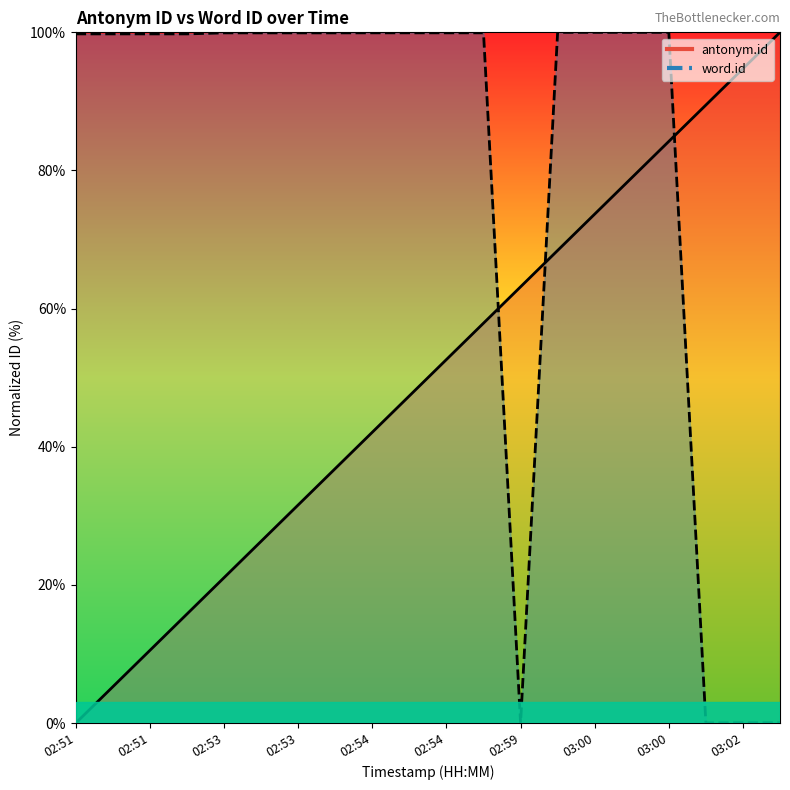

At which category is the sum across all series the highest?

03:00